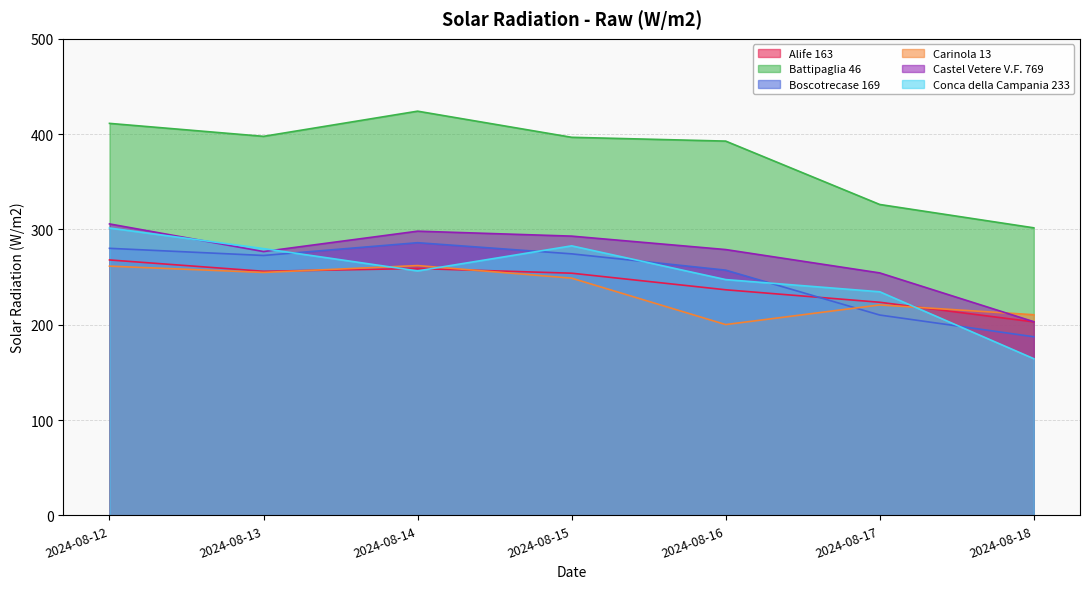

What is the maximum value shown in the chart?

424.1